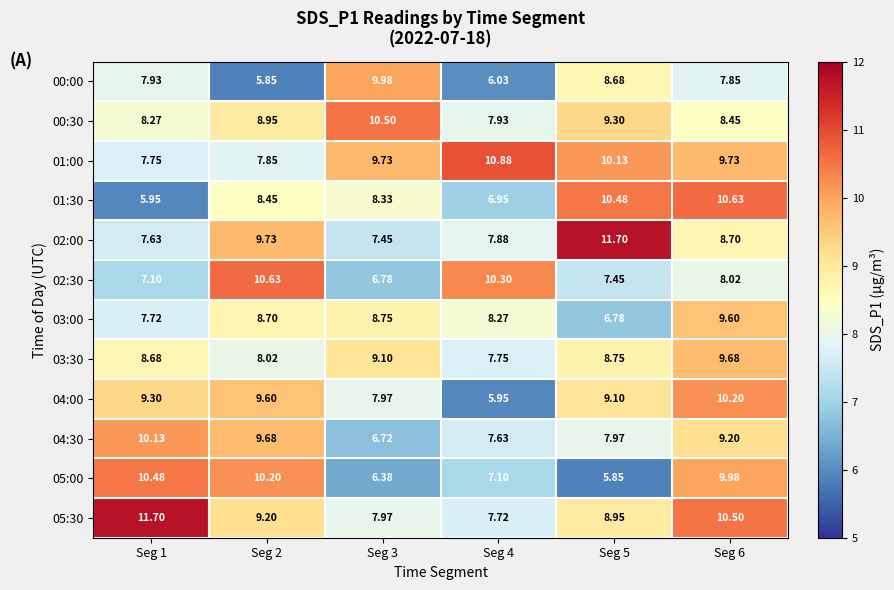

Which series has the largest total across all categories?

01:00